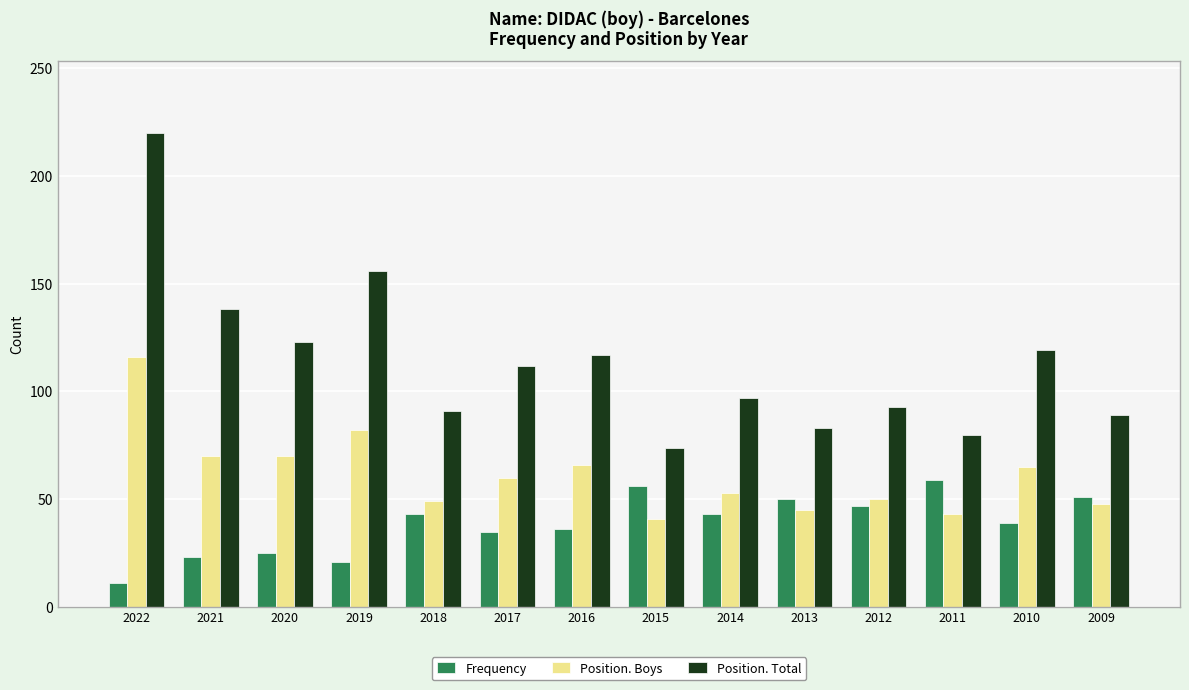

Which series has the largest total across all categories?

Position. Total